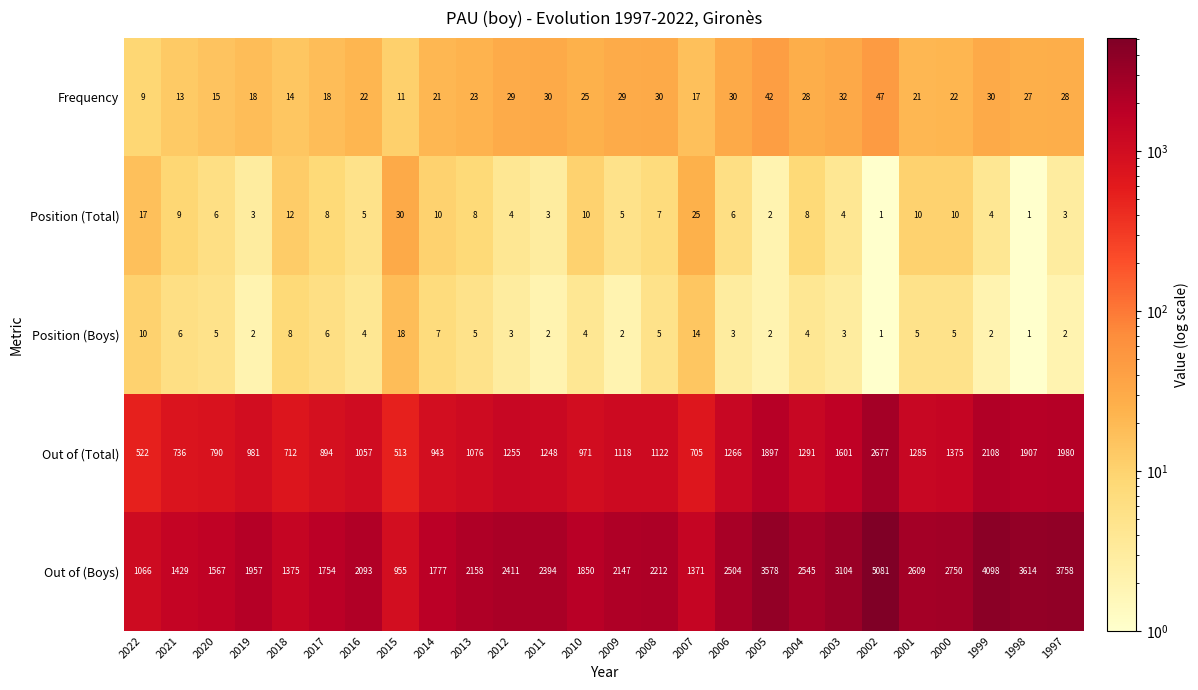

Rank the series by their maximum value, from highest to lowest.

Out of (Boys), Out of (Total), Frequency, Position (Total), Position (Boys)